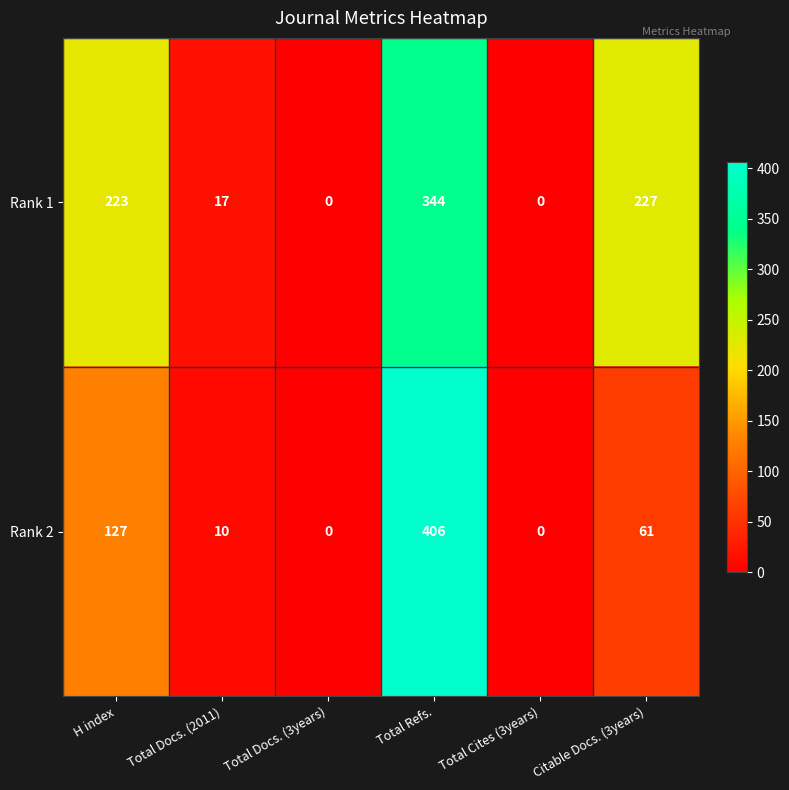

What is the total value across all series at Total Refs.?

750